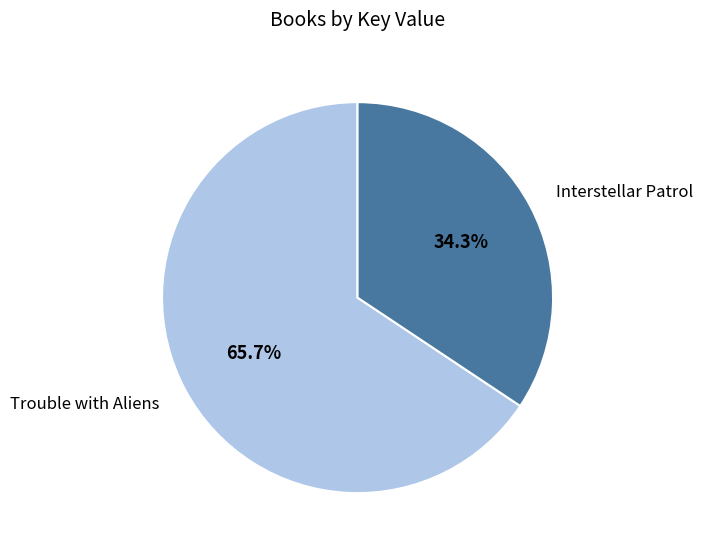

Is there any slice that represents more than half of the pie?

Yes